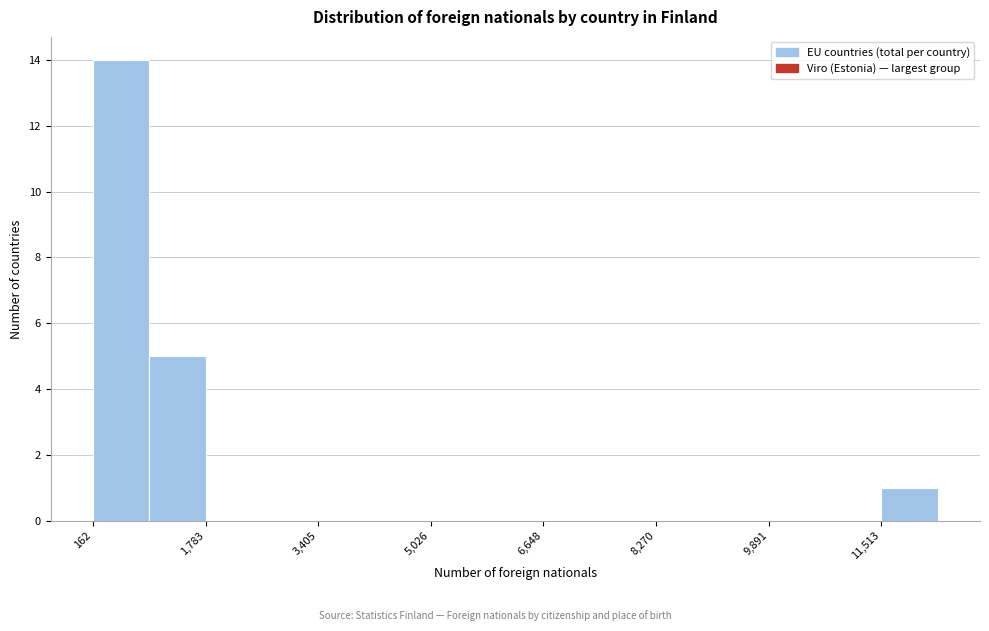

What is the height of the bar covering 11600 to 12400 on the x-axis? Neither the bar edges nor the heights are printed on the chart, so give them approximately, as read against the axes.

1